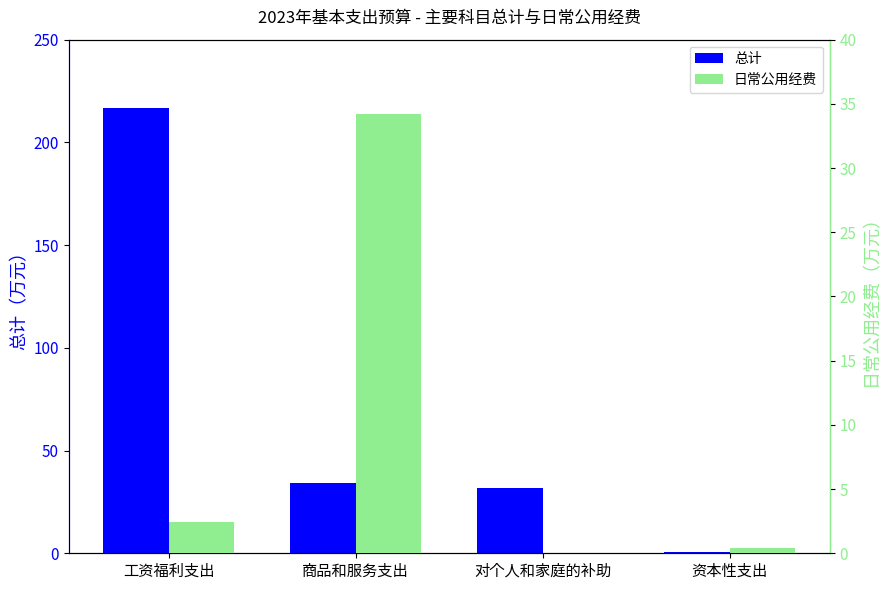

What is the average value of the 日常公用经费 series?

9.3